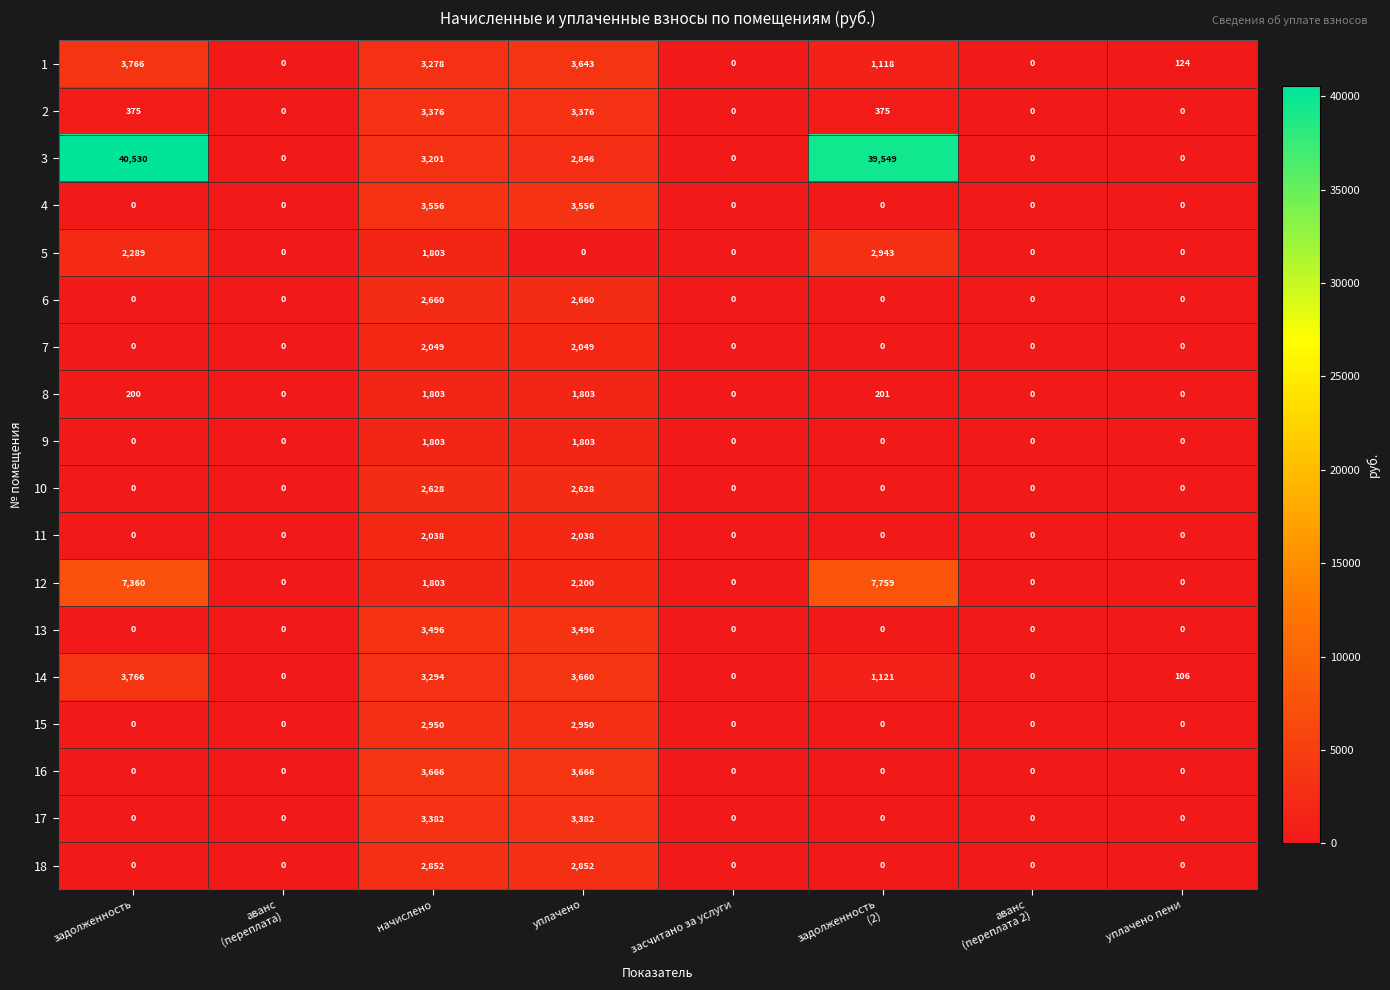

Which series changed the most between засчитано за услуги and задолженность
(2)?

3